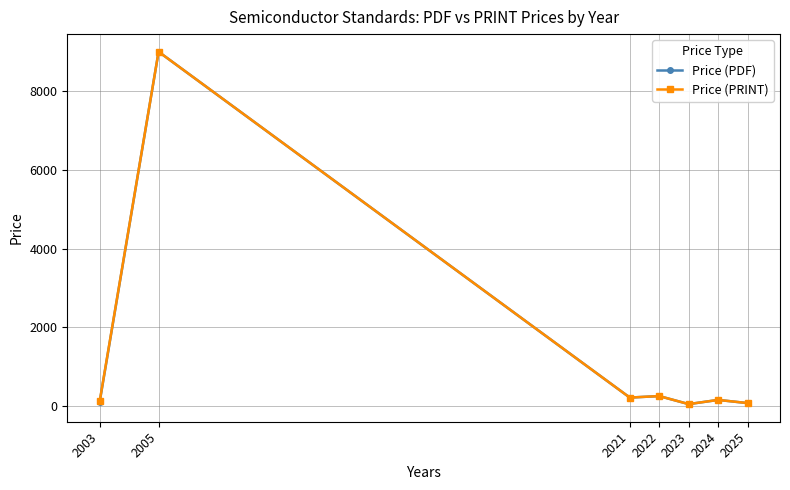

At which category is the sum across all series the highest?

2005